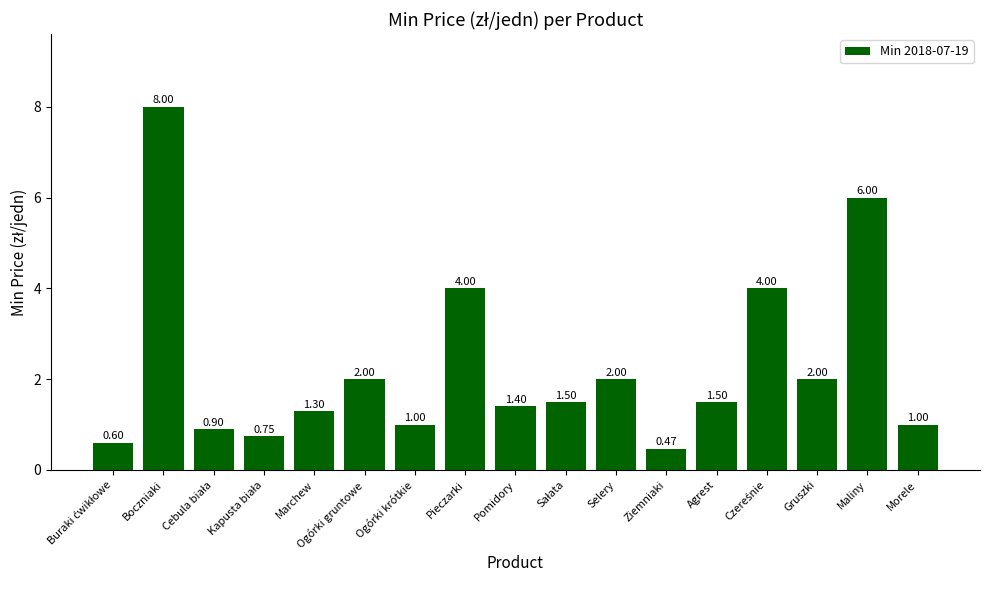

At which category does the chart reach its minimum across all series?

Ziemniaki